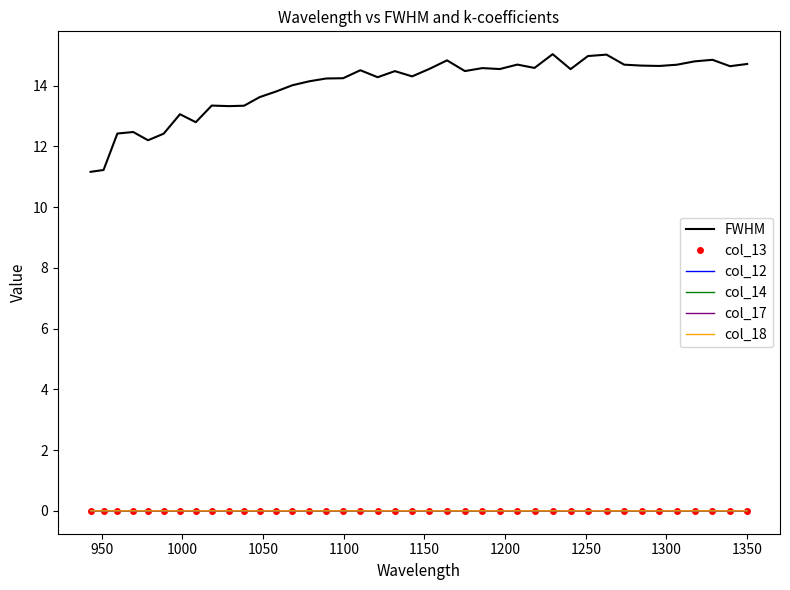

What is the greatest value displayed?

15.0